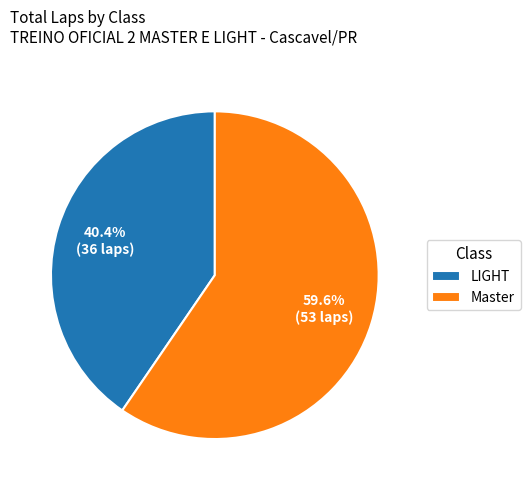

What portion of the pie excludes LIGHT?

59.6%